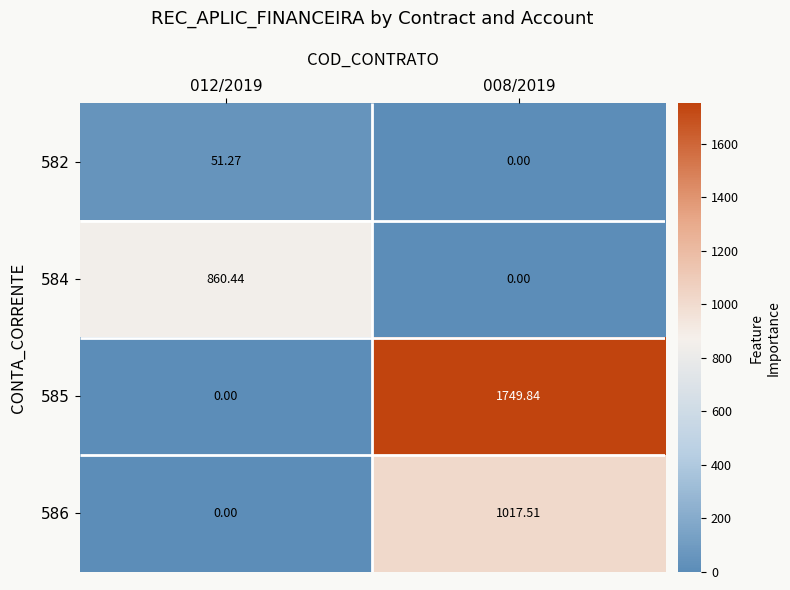

Which category has the highest value across all series?

008/2019